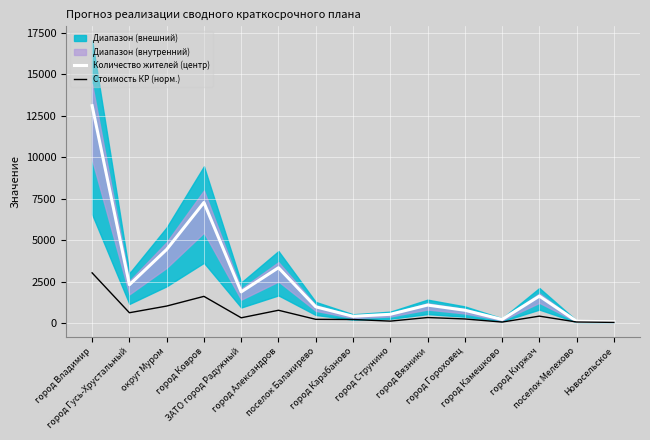

At which category is the sum across all series the highest?

город Владимир